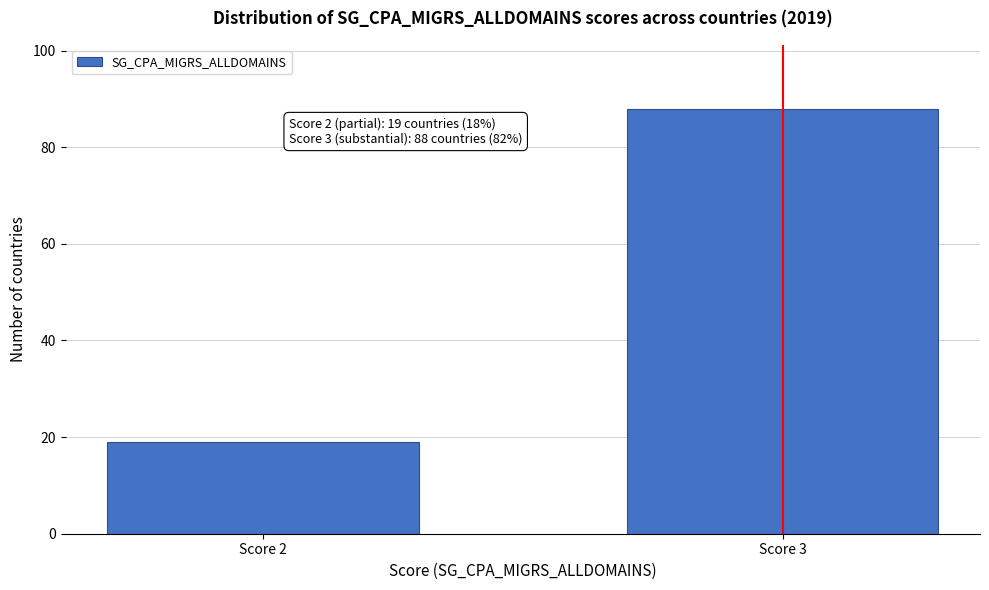

Reading left to right, extract all data points from this chart.

19	88